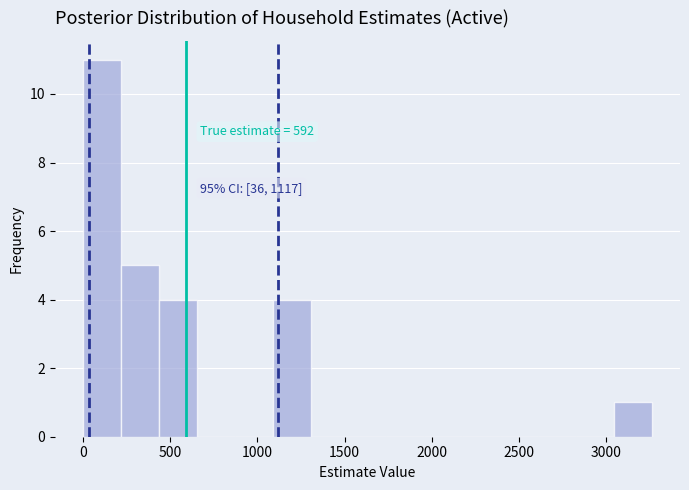

Which range on the x-axis has the tallest bar?

0 to 200